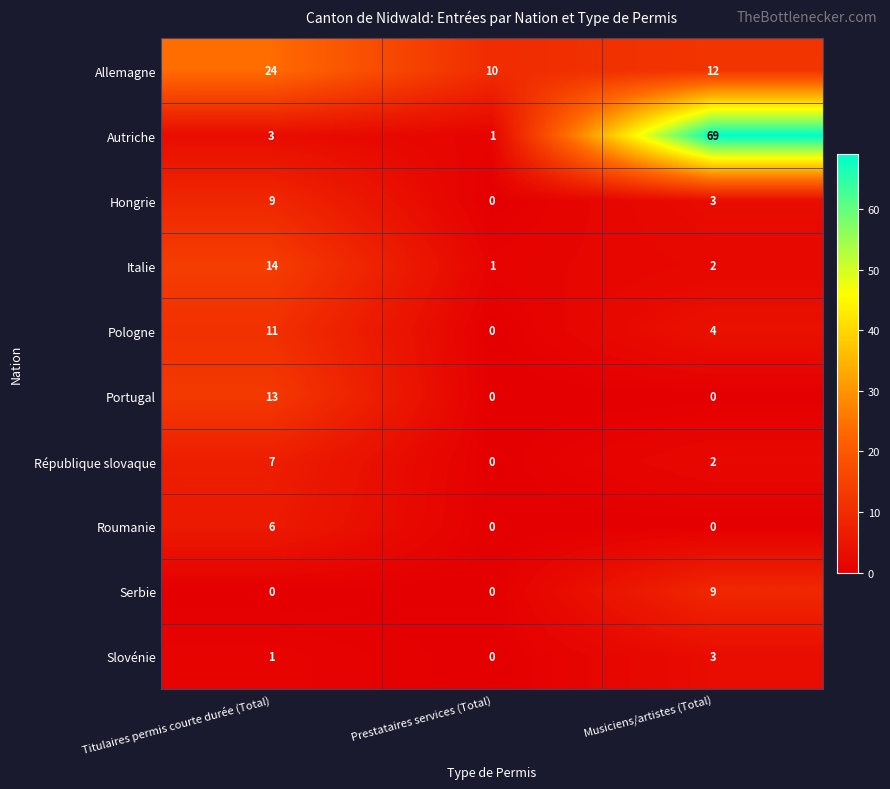

At how many categories does at least one series exceed 3?

3